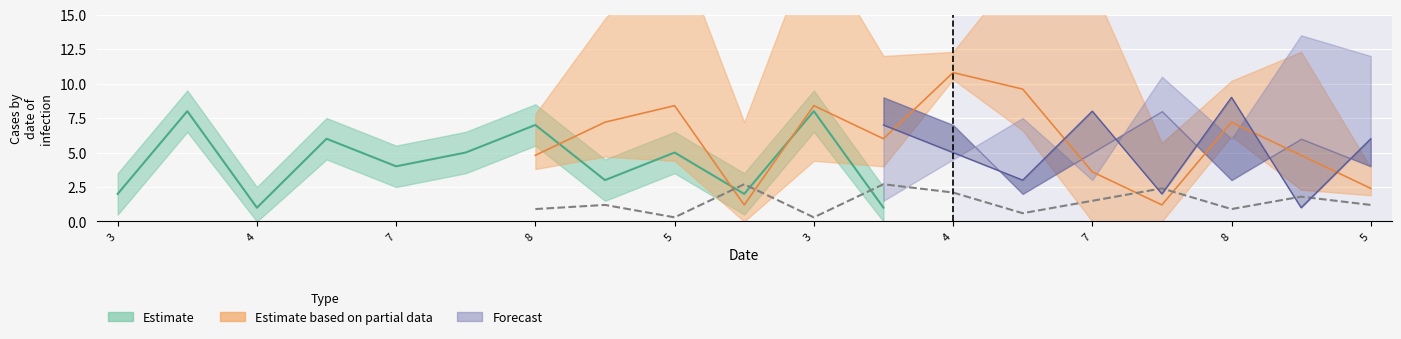

What is the label of the 12th point from the left?

6